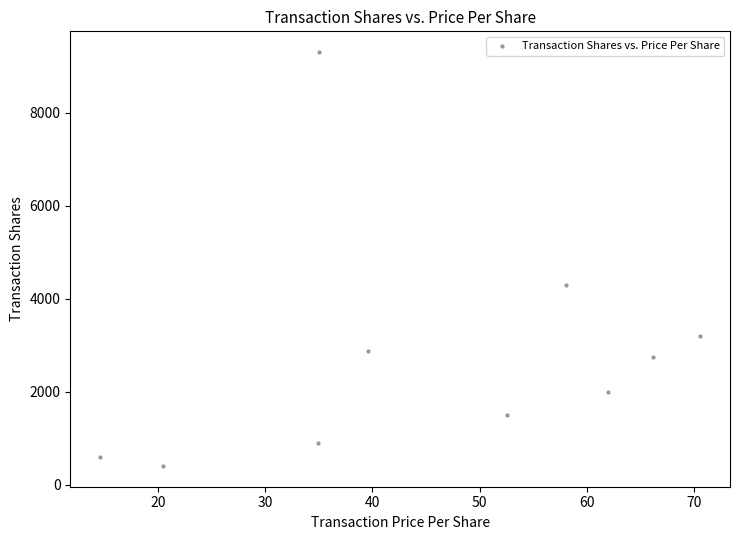

What is the range of Y values (max minus min)?

8900